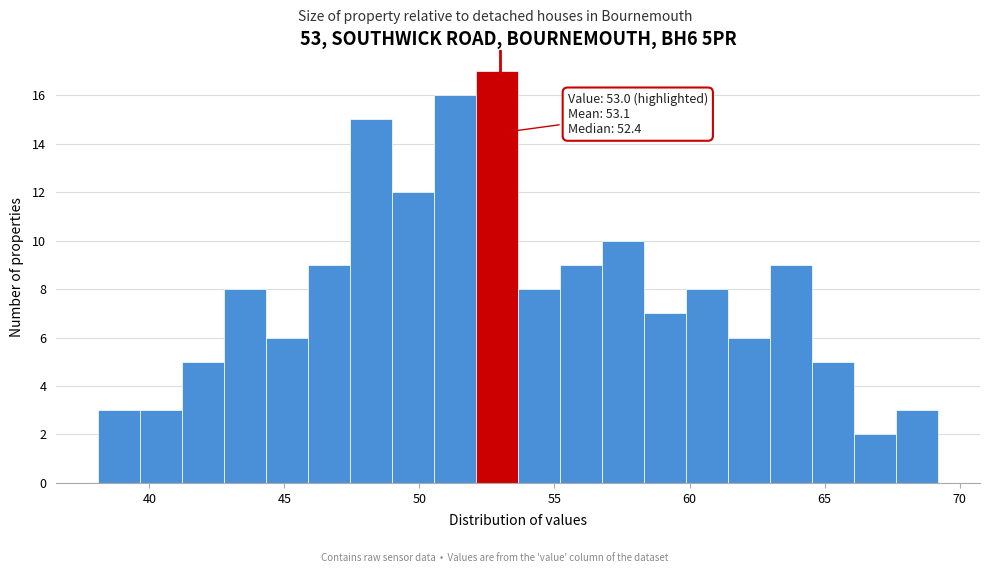

Read against the x-axis, roughly where is the centre of the tallest bar?

53.0